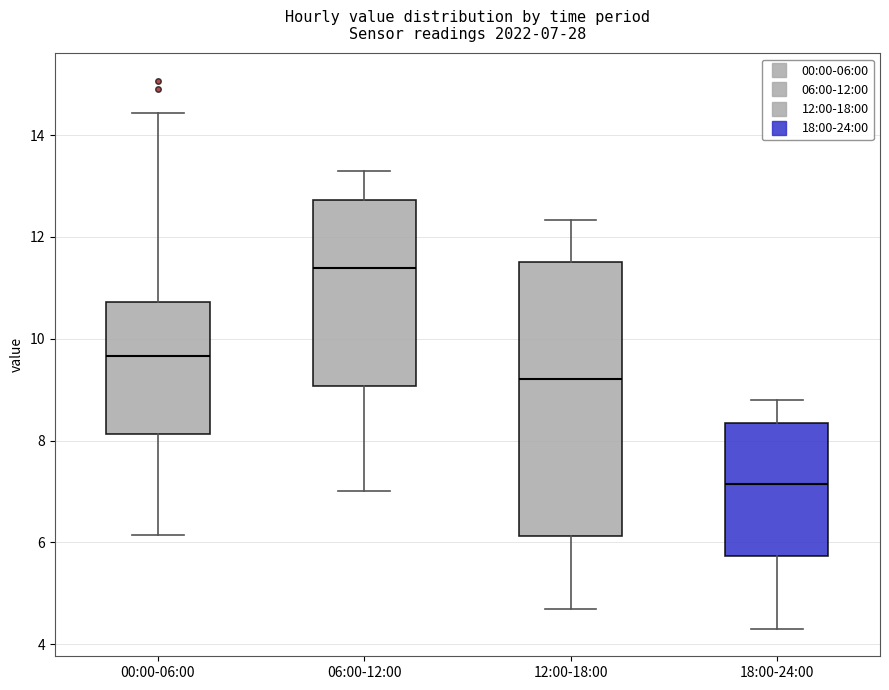

Which box is the tallest, from its lower edge to its upper edge?

12:00-18:00